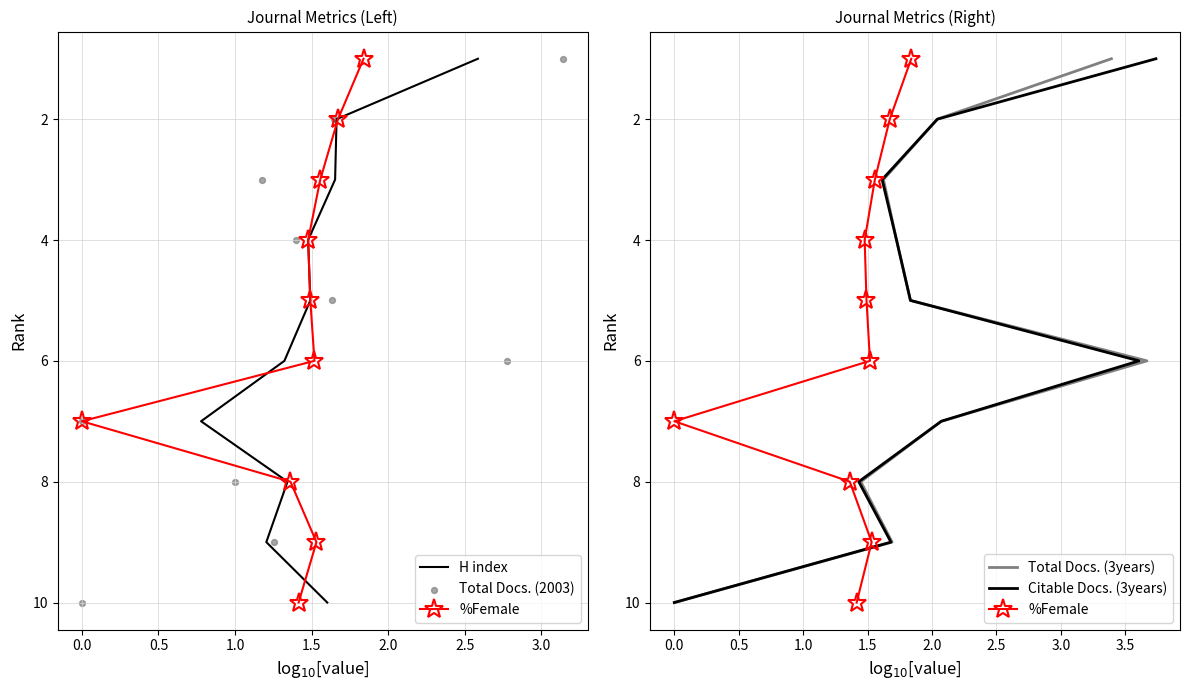

What is the total value across all series at 1.5?

25